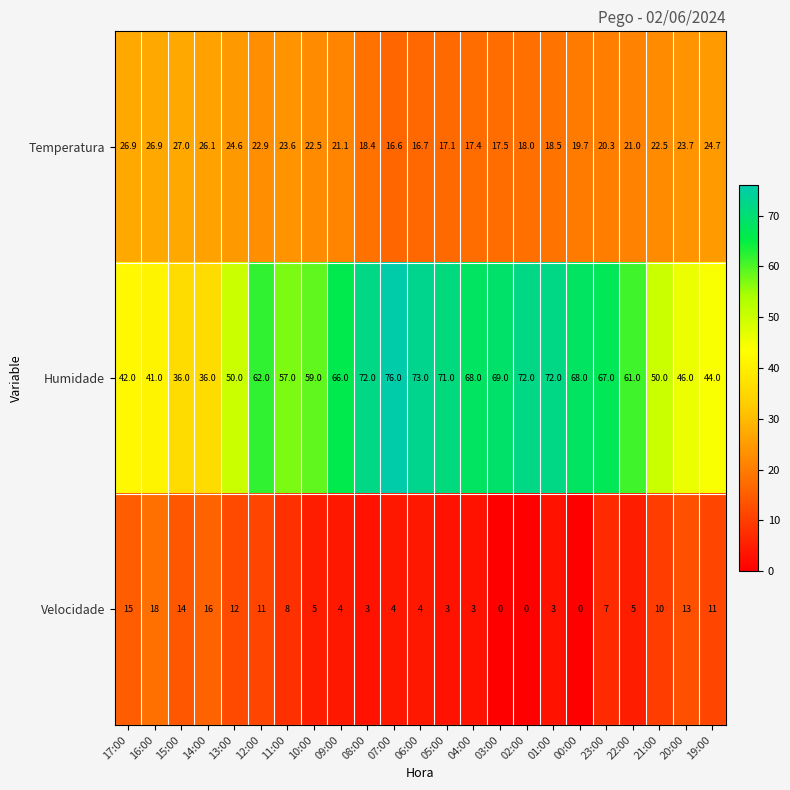

The value of Velocidade at 08:00 is 3.0. True or false?

True